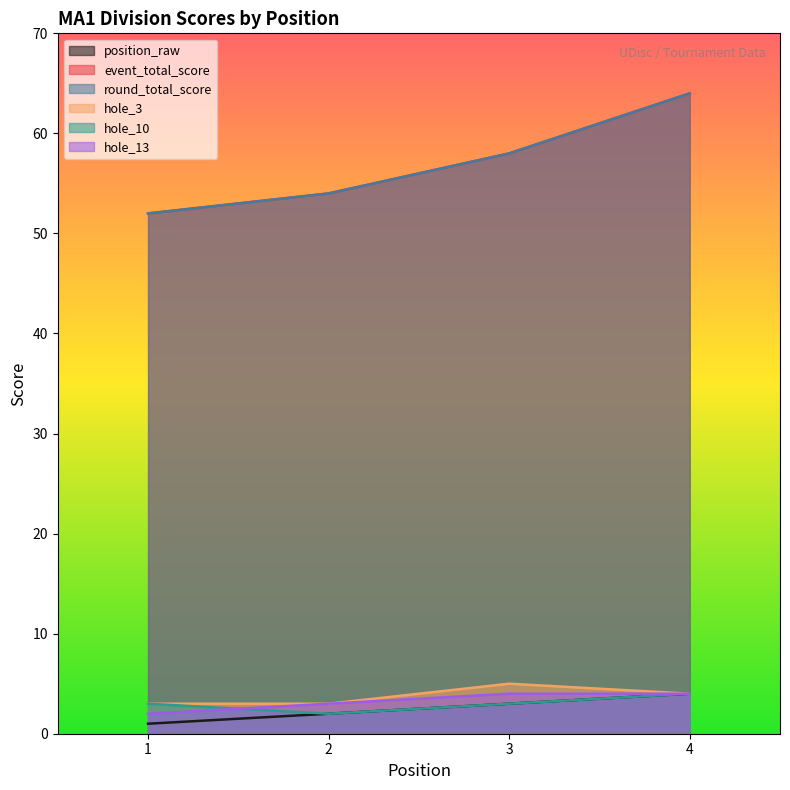

What is the total value across all series at 3?

131